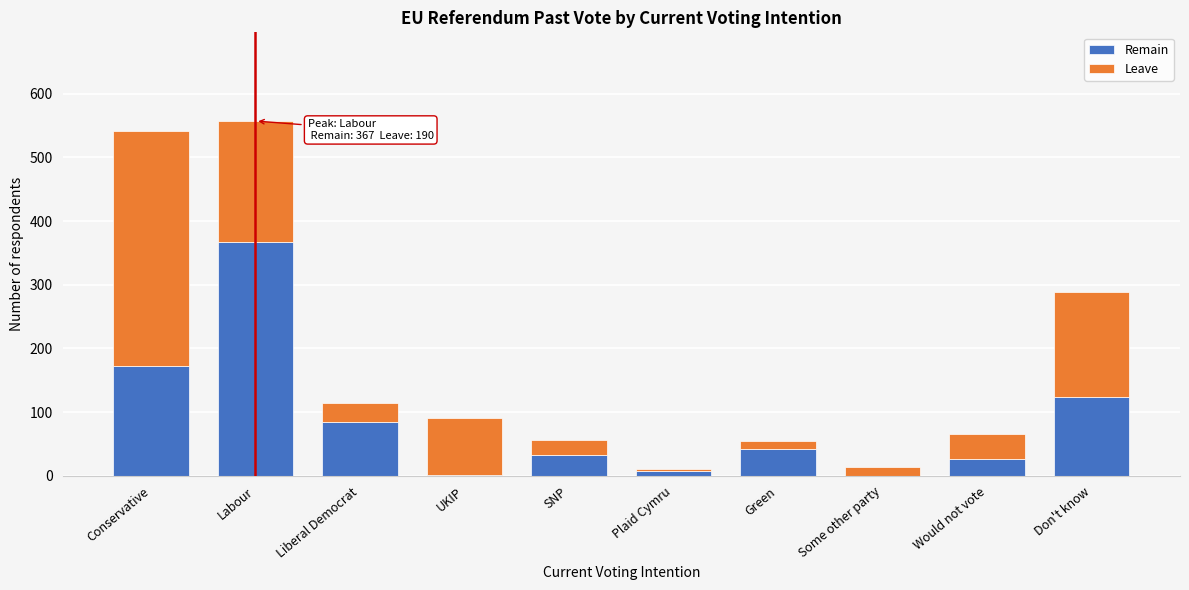

Is it true that Remain equals 37 at Liberal Democrat?

False